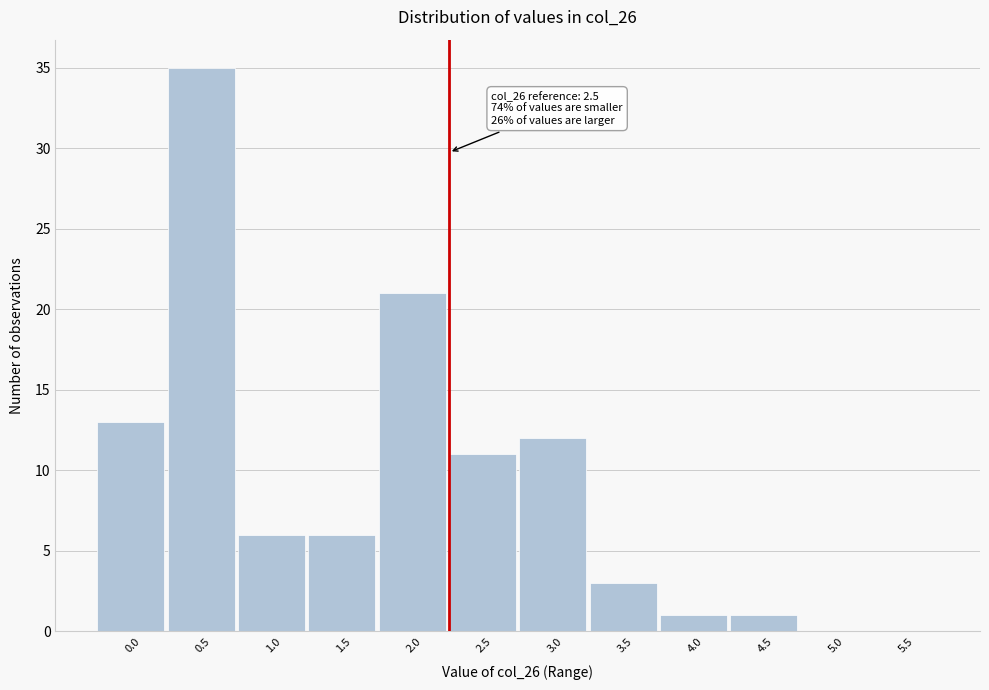

Reading left to right, extract all data points from this chart.

0.0=13	0.5=35	1.0=6	1.5=6	2.0=21	2.5=11	3.0=12	3.5=3	4.0=1	4.5=1	5.0=0	5.5=0